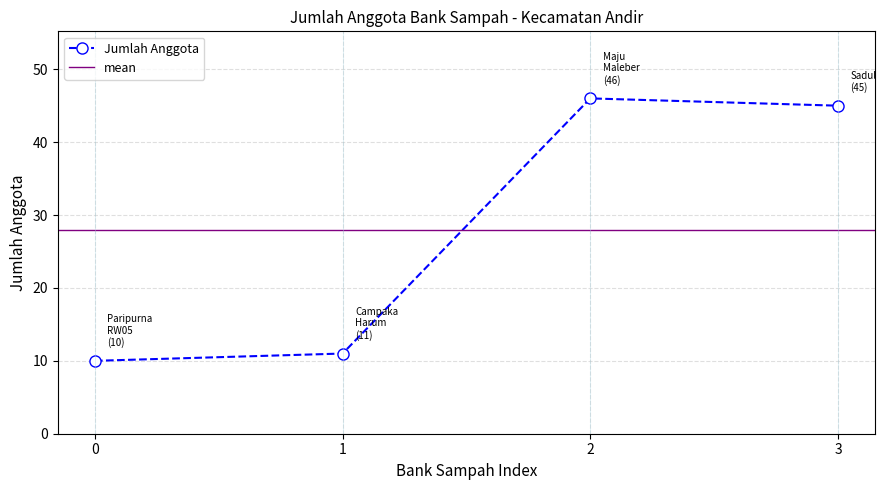

The value of Jumlah Anggota at 2 is 21. True or false?

False